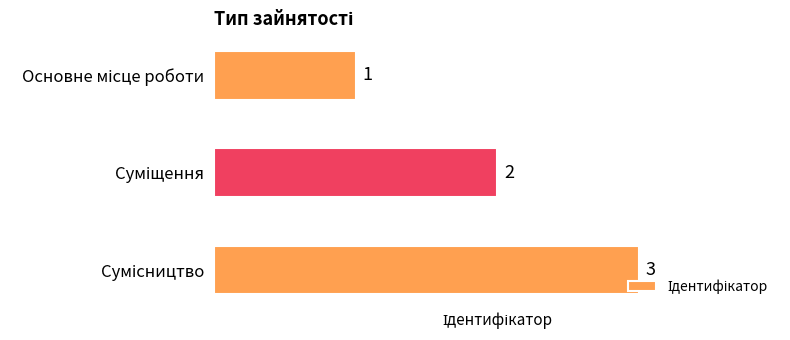

How many values are between 1 and 3?

3